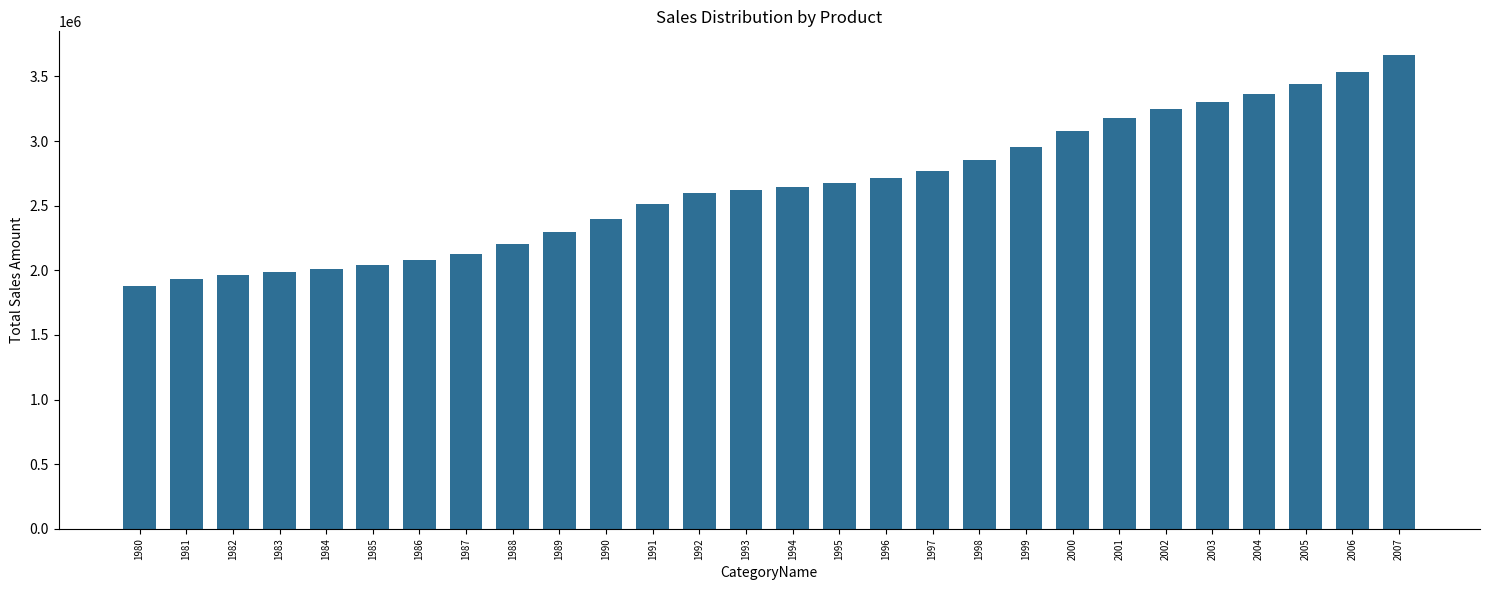

Which category has the lowest value across all series?

1980